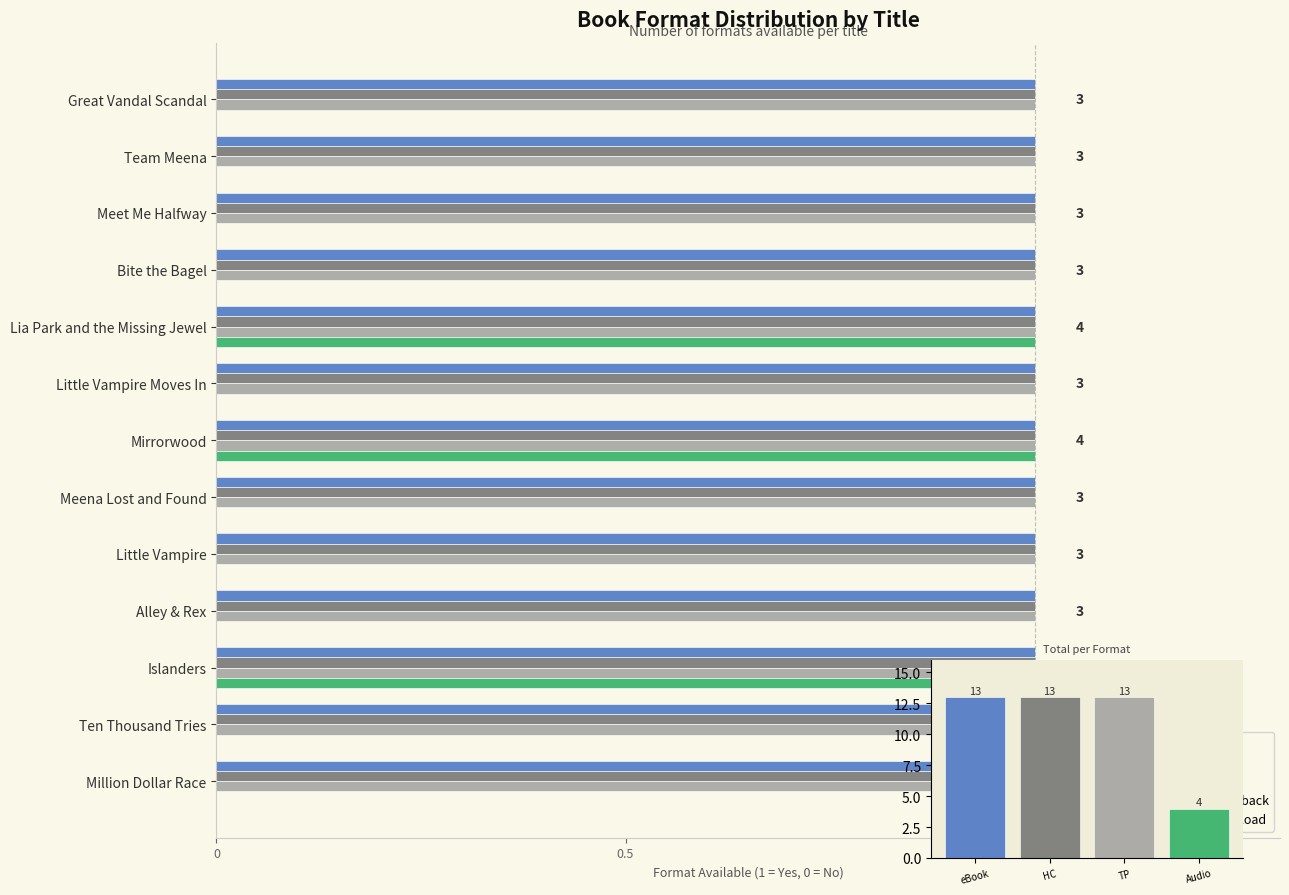

How many data points does each series have?

13